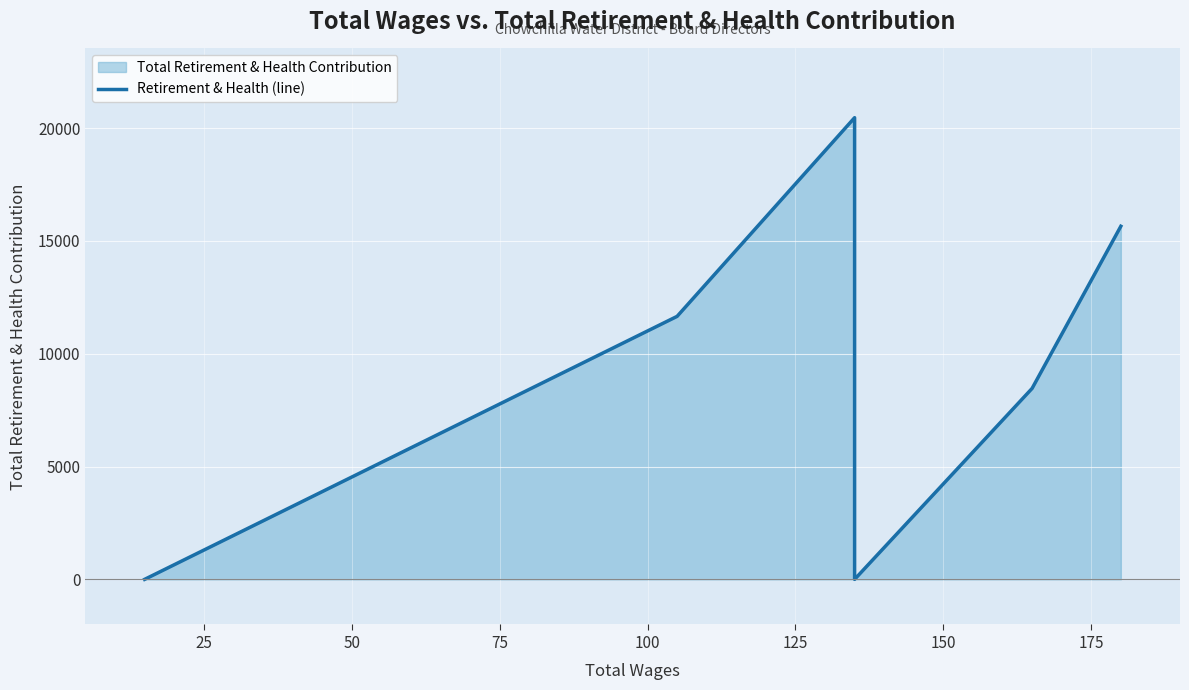

What is the average value?

9373